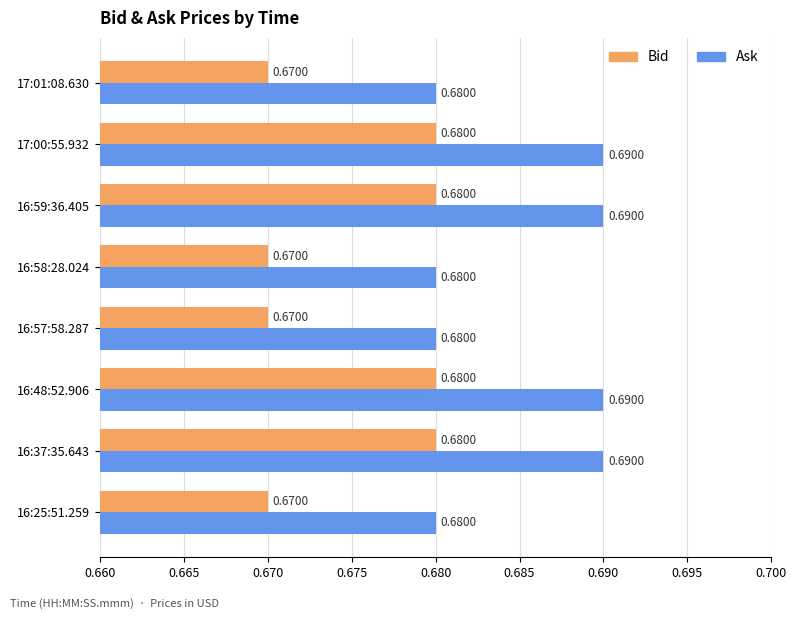

Rank the series at 16:58:28.024 from lowest to highest value.

Bid, Ask